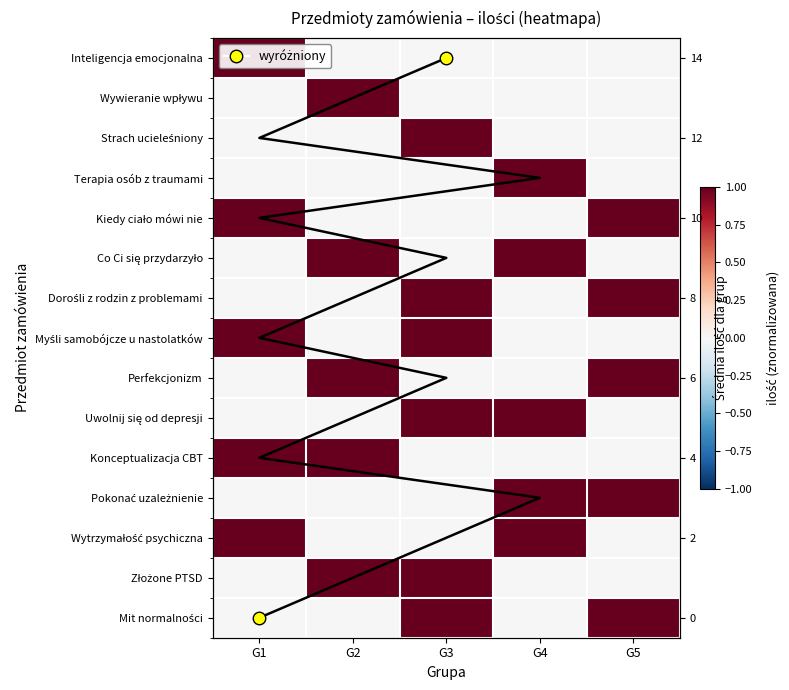

What is the total value across all series at G2?

5